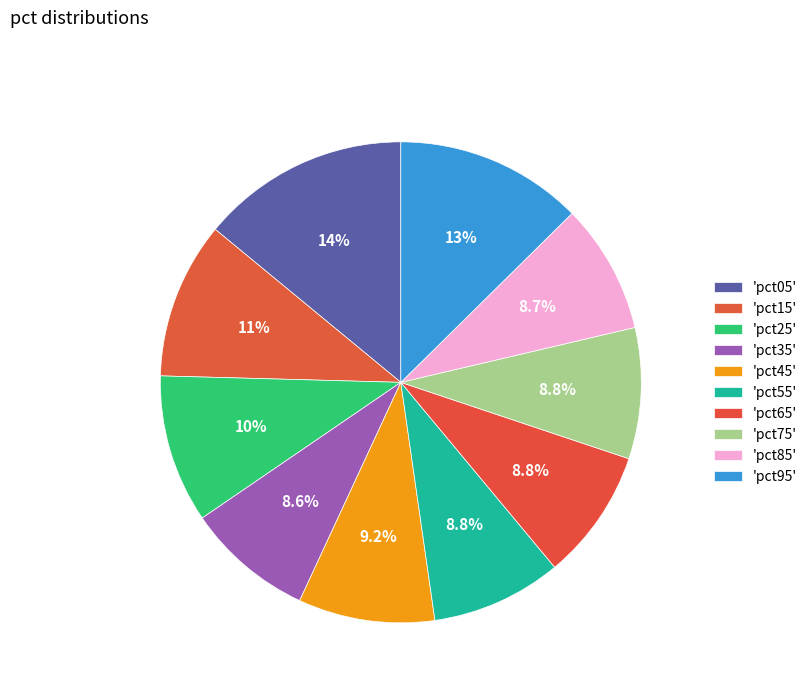

How many segments does this pie chart have?

10